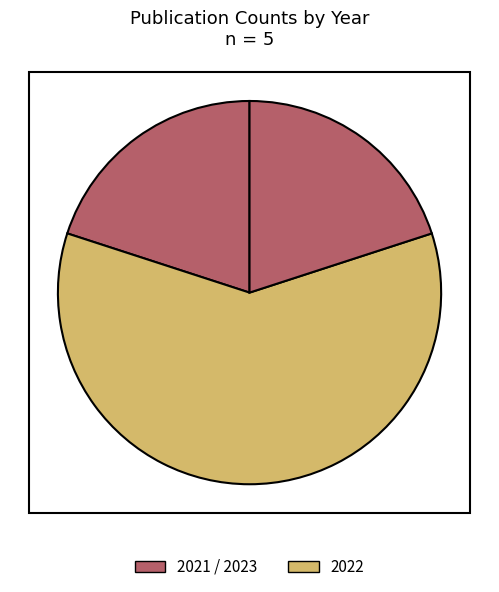

Count the number of slices in the pie.

3